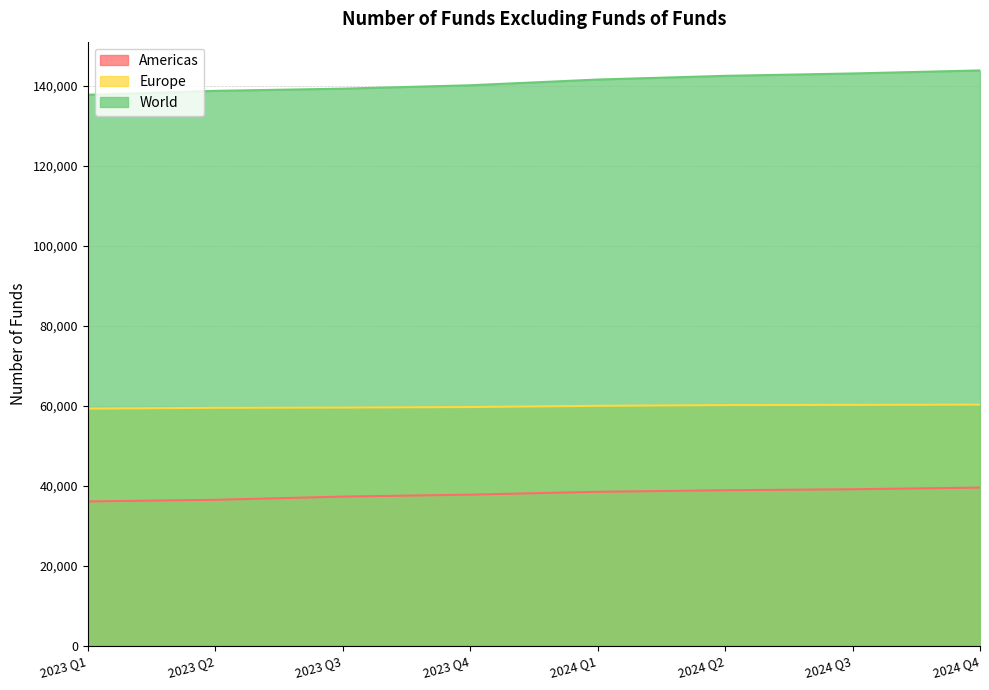

What is the label of the 5th point from the right?

2023 Q4